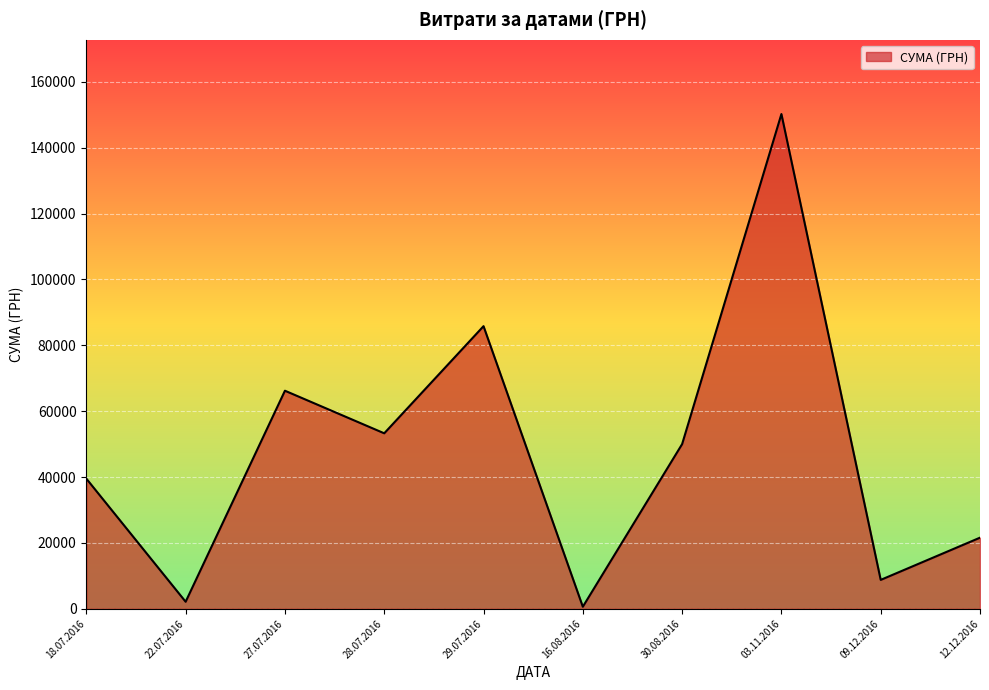

What is the approximate value at 09.12.2016?

8760.0